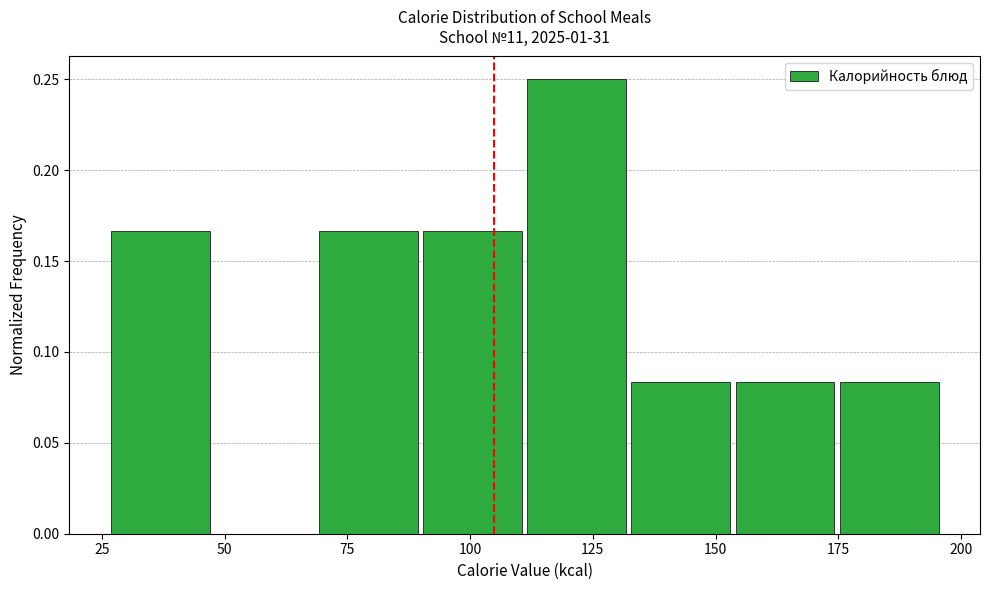

Reading left to right, transcribe this chart: for each bar, give the range it covers on the x-axis and its height. Neither the bar edges nor the heights are printed on the chart, so give them approximately, as read against the axes.

25 to 50: 0.165
50 to 70: 0
70 to 90: 0.165
90 to 110: 0.165
110 to 135: 0.250
135 to 155: 0.085
155 to 175: 0.085
175 to 195: 0.085